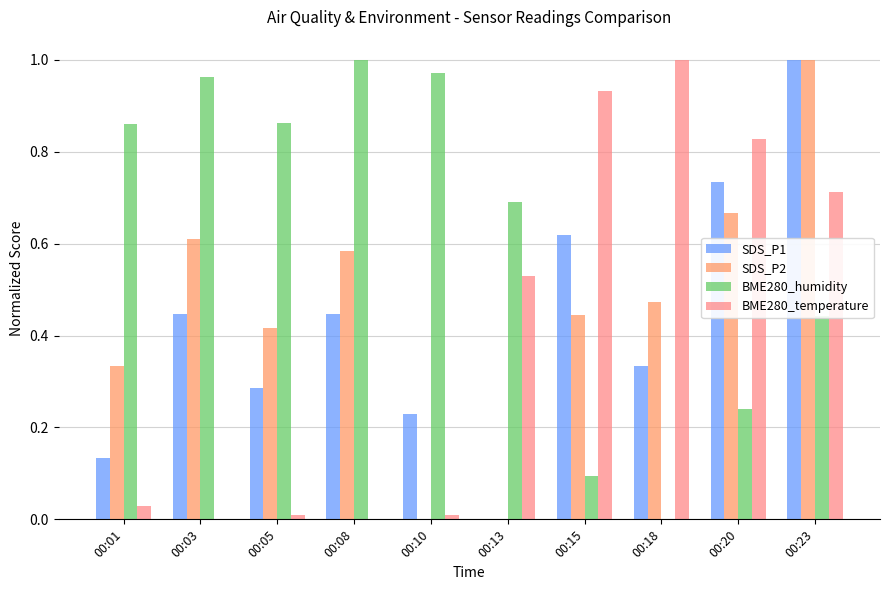

Count the number of data series in this chart.

4